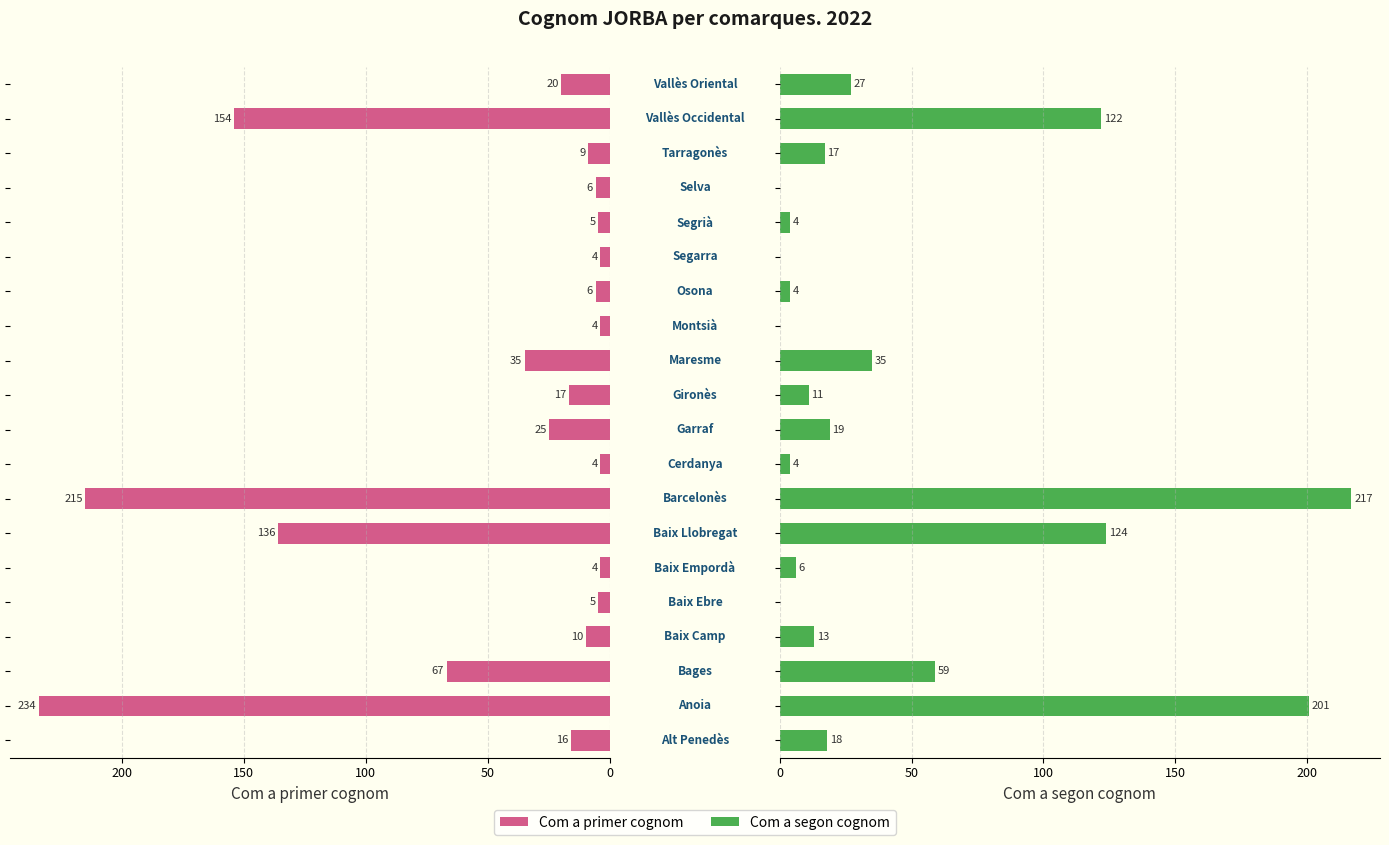

Reading left to right, transcribe all the data shown in this chart.

Com a primer cognom: 16	234	67	10	5	4	136	215	4	25	17	35	4	6	4	5	6	9	154	20
Com a segon cognom: 18	201	59	13	0	6	124	217	4	19	11	35	0	4	0	4	0	17	122	27